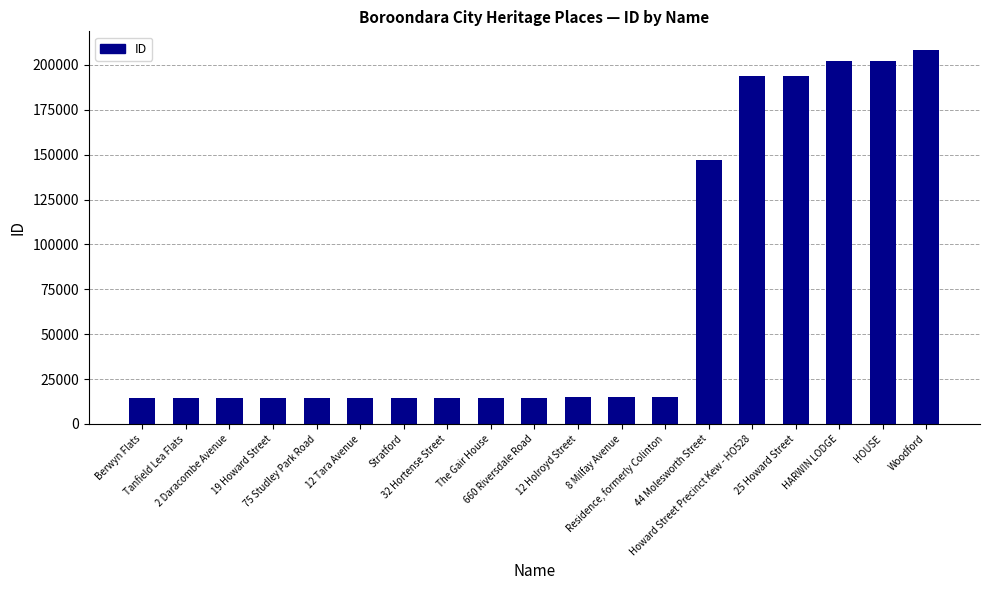

Does the chart contain any negative values?

No